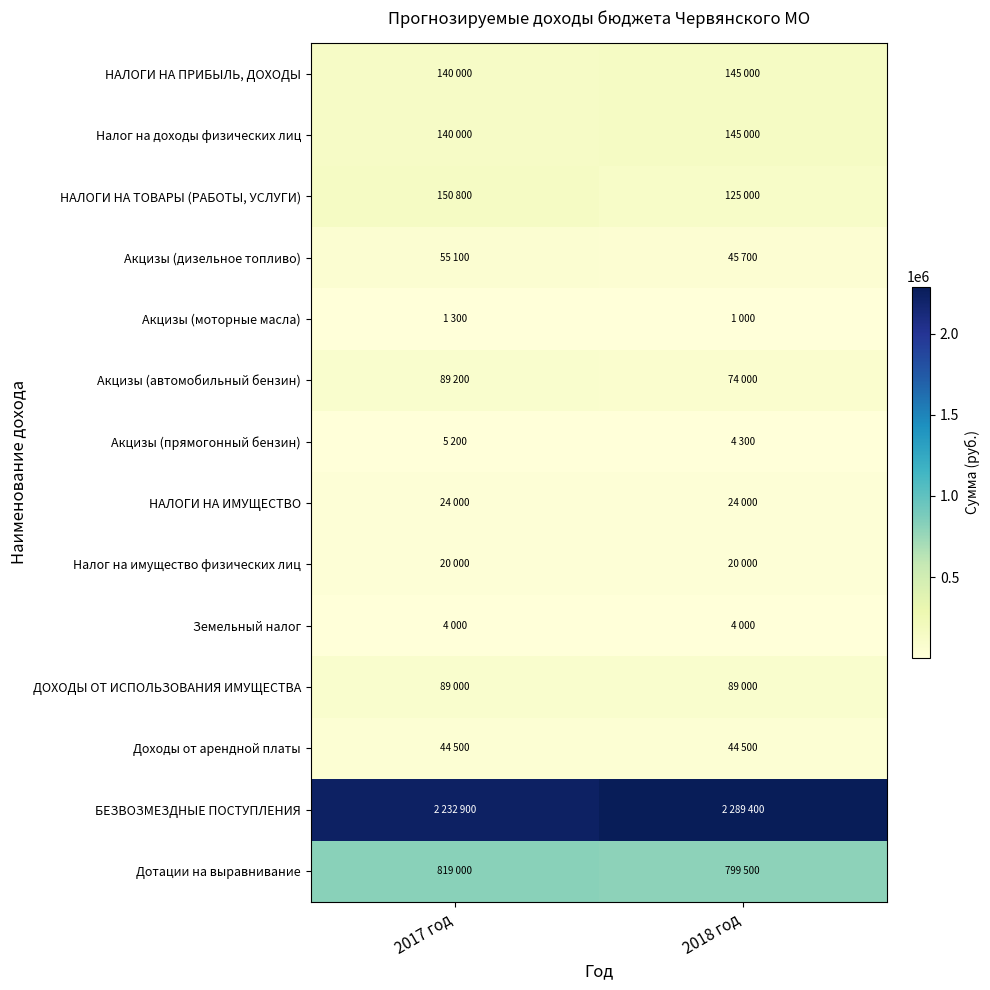

What is the total value across all series at 2018 год?

3810400